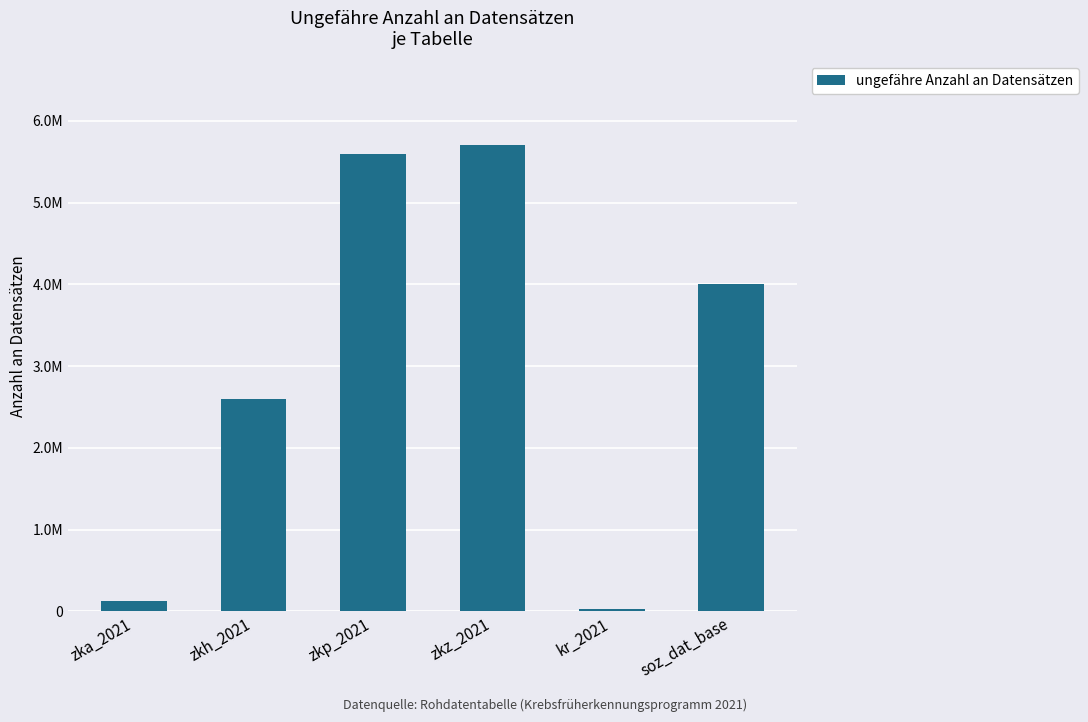

Is it true that the value at zka_2021 is 120000?

True